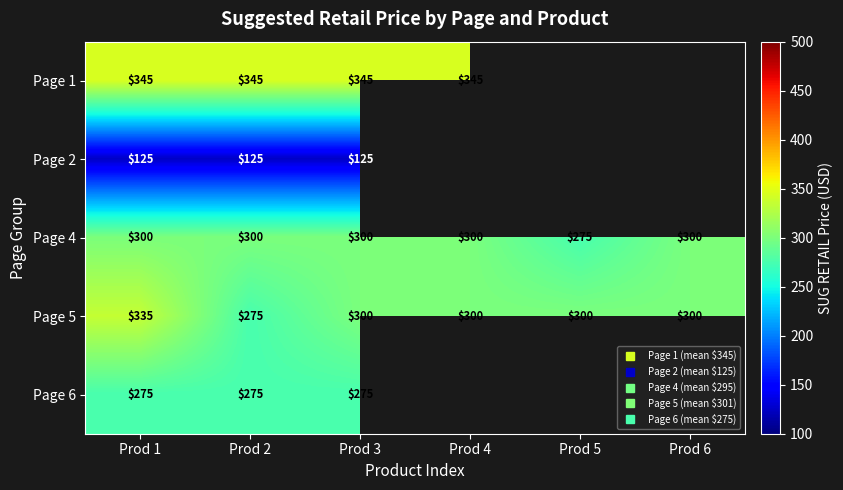

Read the Page 4 value at Prod 5.

275.0